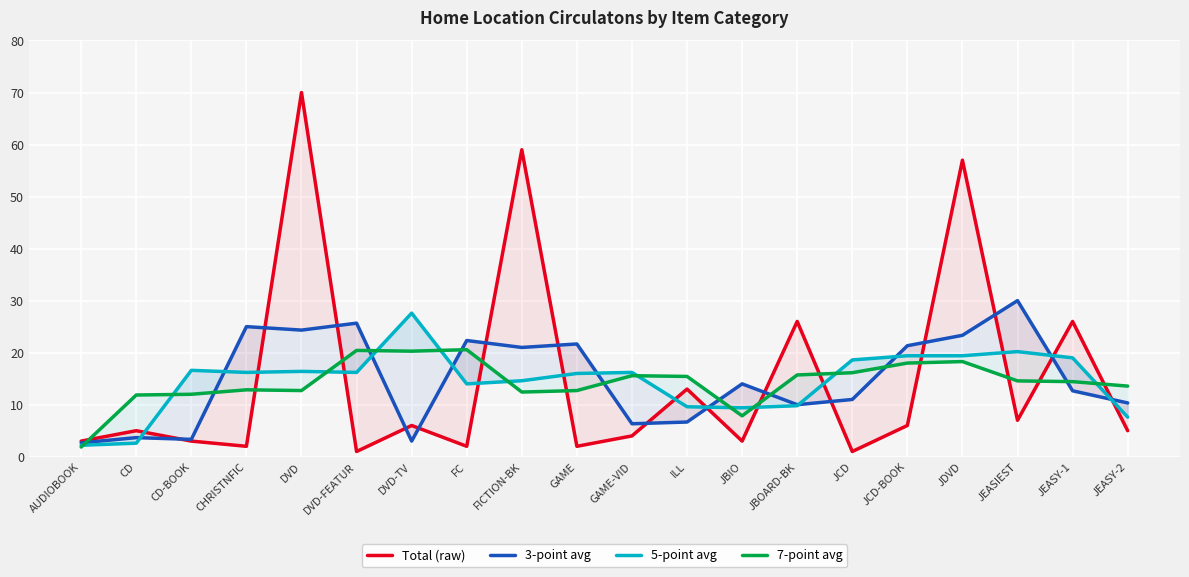

What value does the 3-point avg series have at JBOARD-BK?

10.0